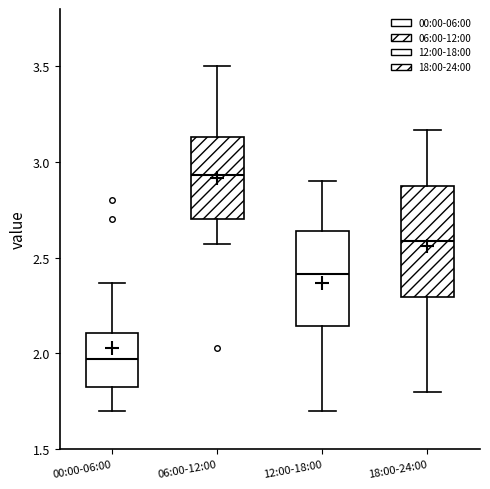

Comparing the boxes themselves (not the whiskers), which one is the tallest?

18:00-24:00